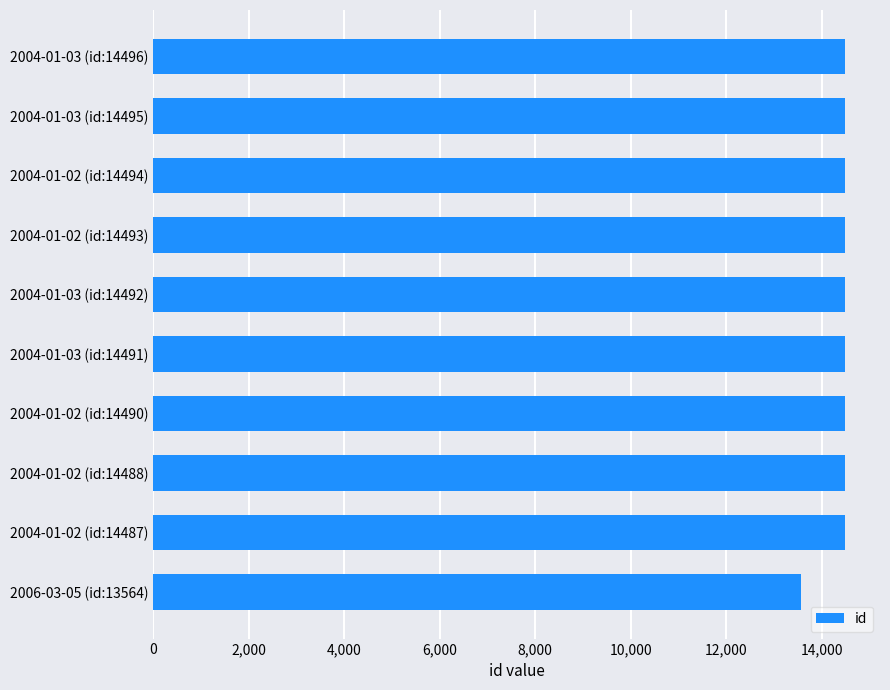

What is the maximum value shown in the chart?

14496